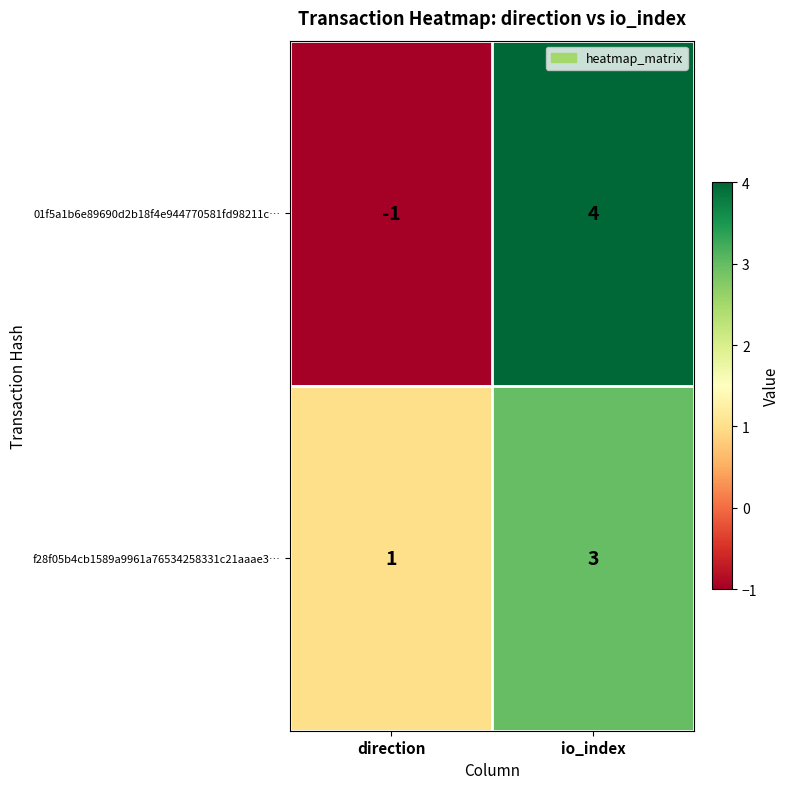

What is the sum of all f28f05b4cb1589a9961a76534258331c21aaae3… values?

4